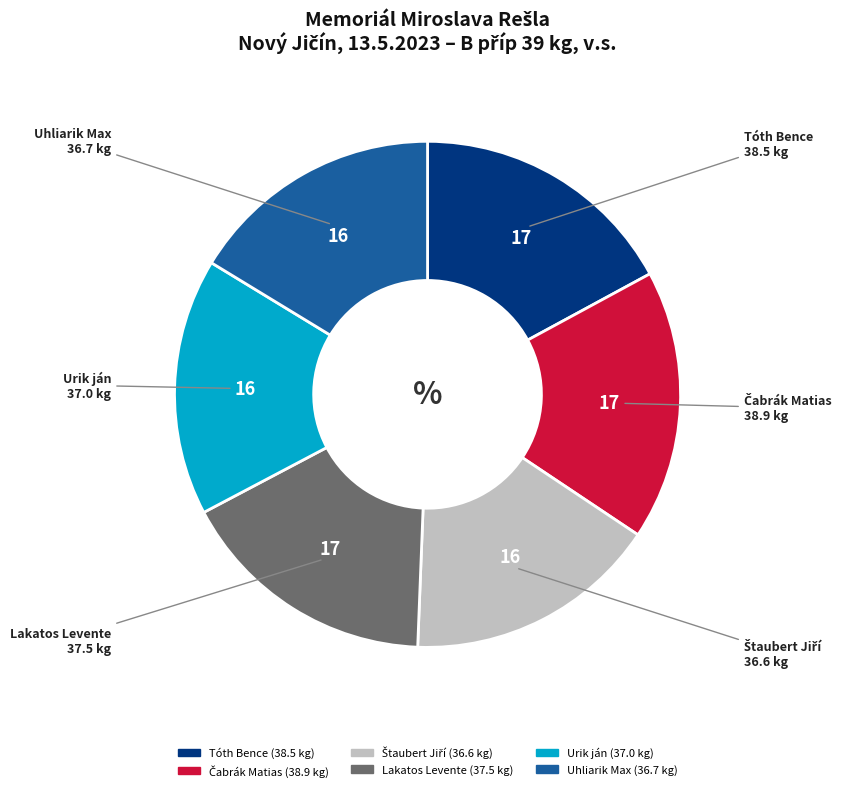

Approximately how many times larger is the value at Urik ján compared to Tóth Bence?

1.0